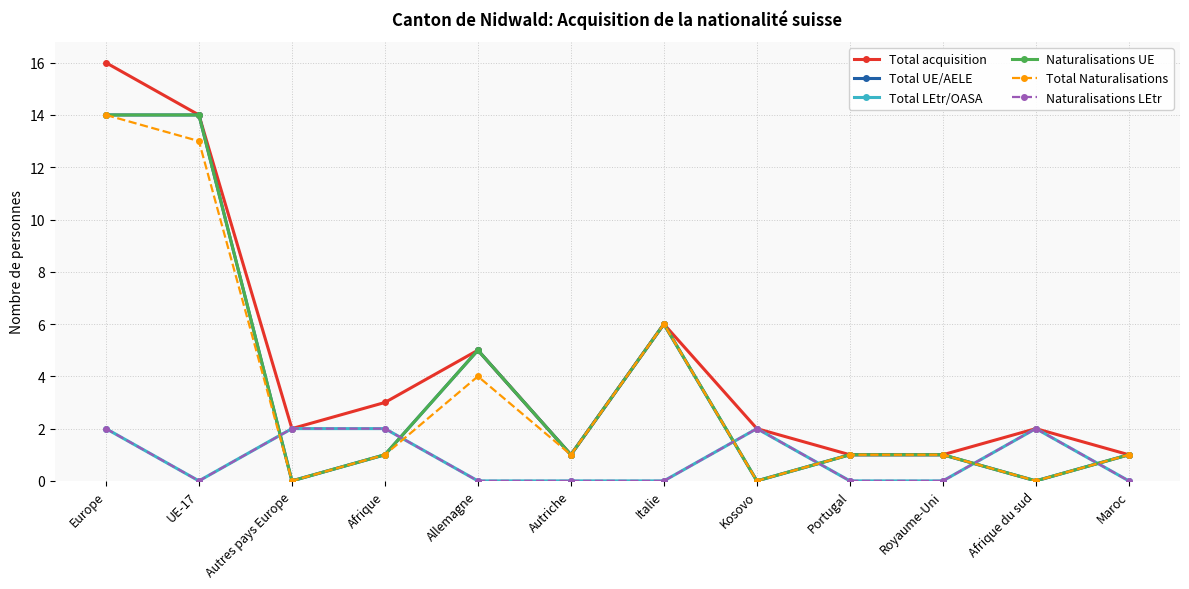

Is this an area chart (filled region under the line)?

No